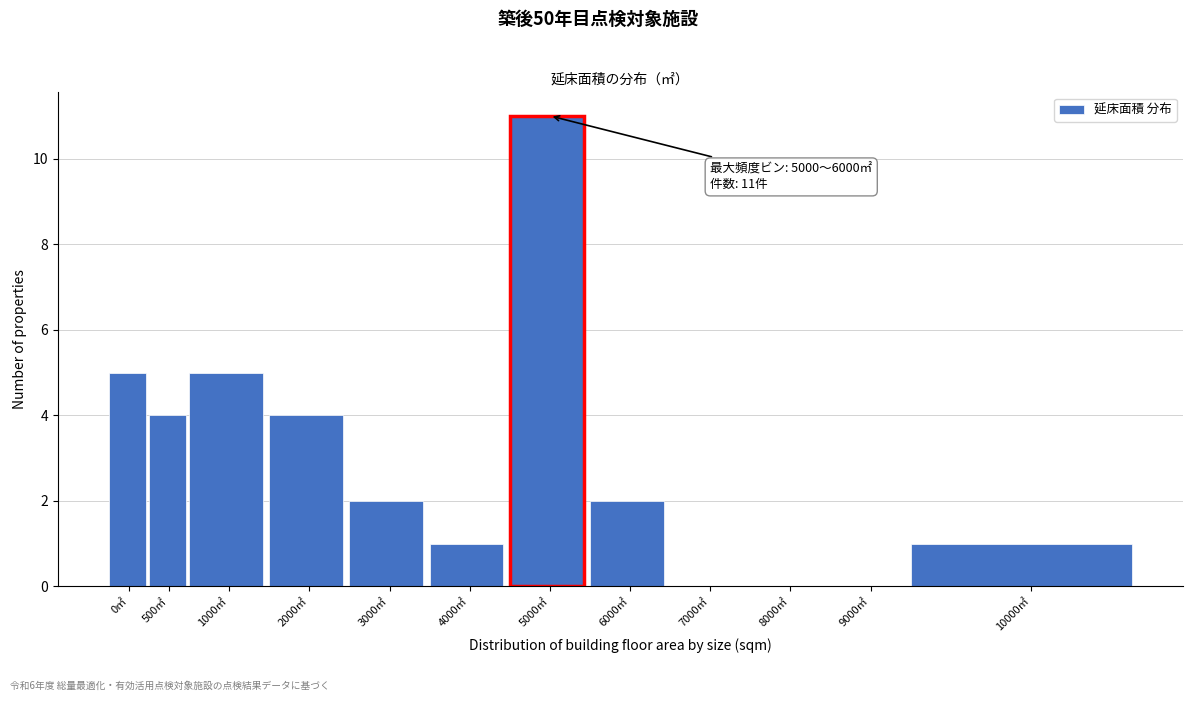

Reading left to right, extract all data points from this chart.

0㎡=5	500㎡=4	1000㎡=5	2000㎡=4	3000㎡=2	4000㎡=1	5000㎡=11	6000㎡=2	7000㎡=0	8000㎡=0	9000㎡=0	10000㎡=1